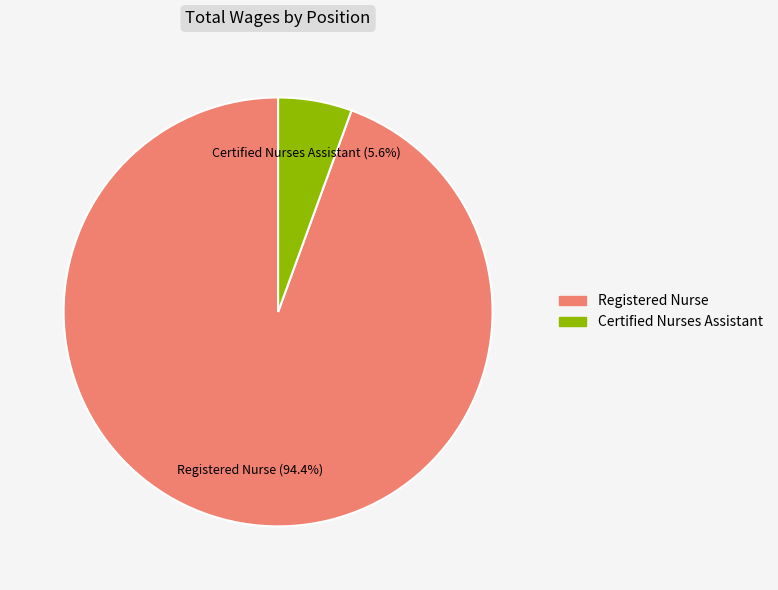

How many segments does this pie chart have?

2